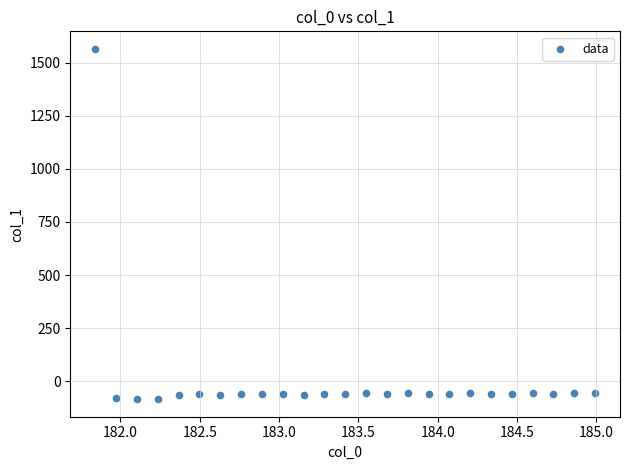

What is the range of X values (max minus min)?

3.1